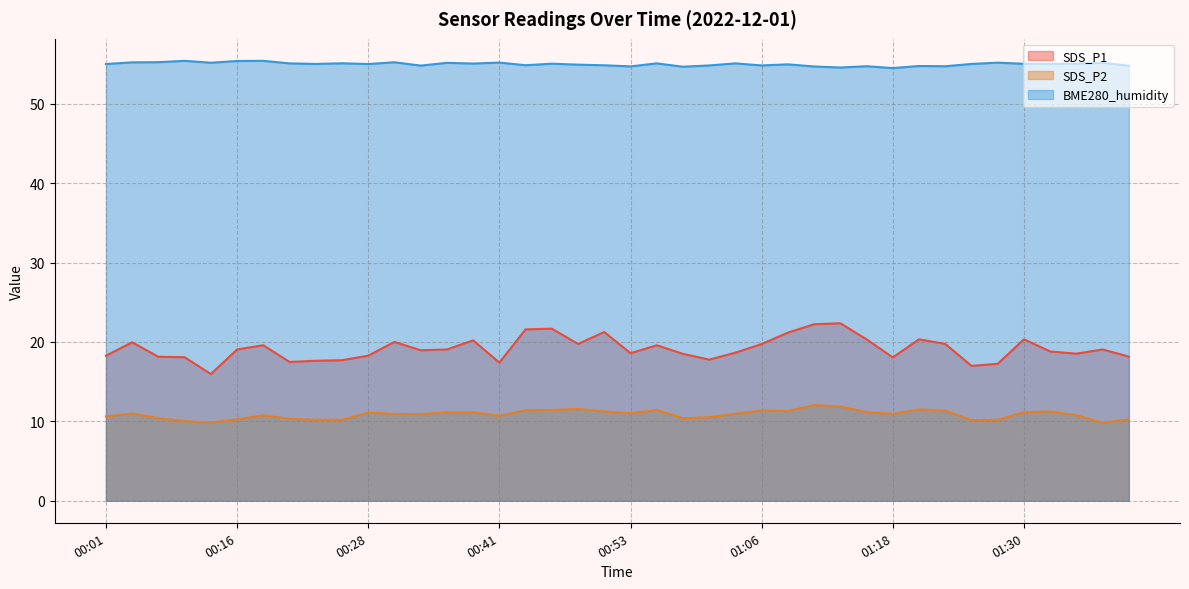

What is the total value across all series at 00:11?

83.5